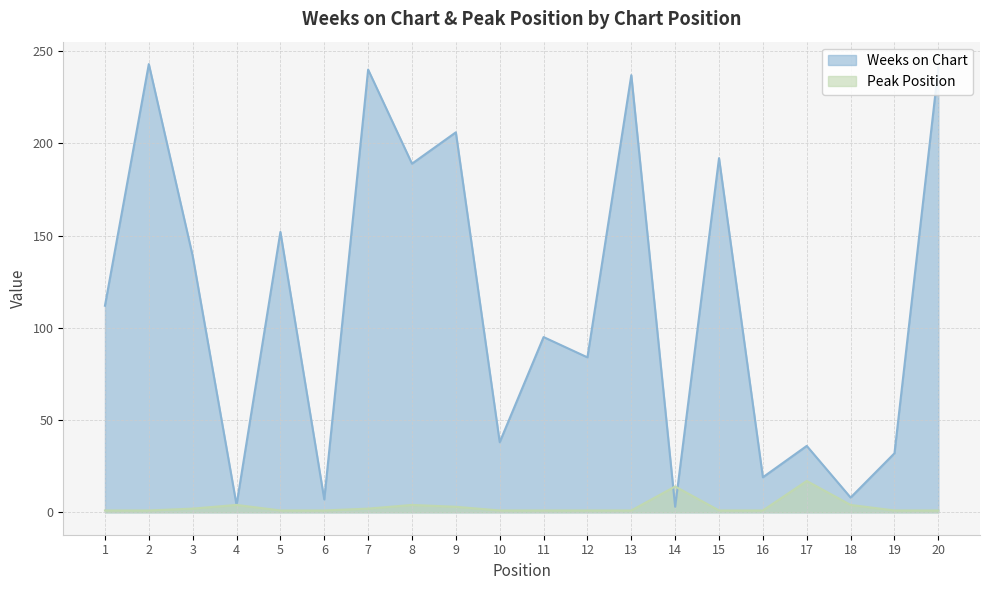

What is the sum of all Peak Position values?

62